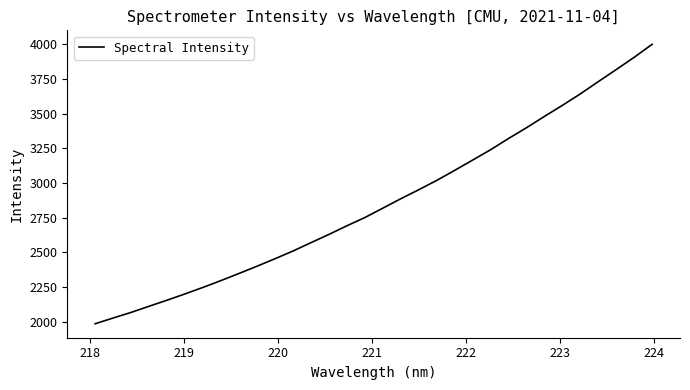

What is the maximum value shown in the chart?

4000.4